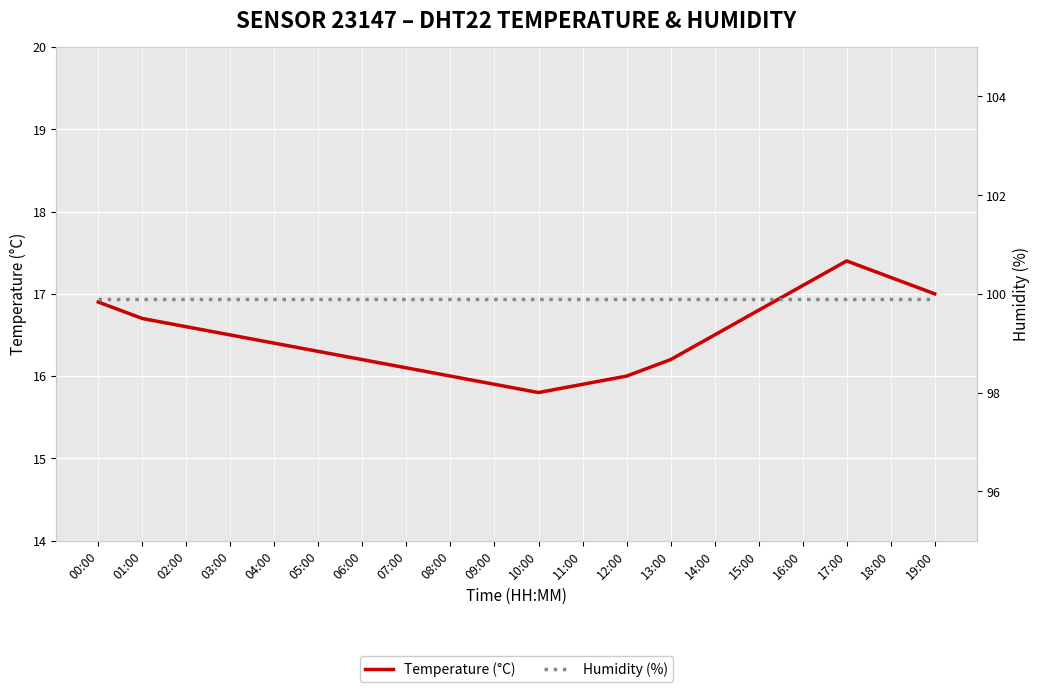

True or false: Temperature (°C) has more than 0 interior local peaks.

True